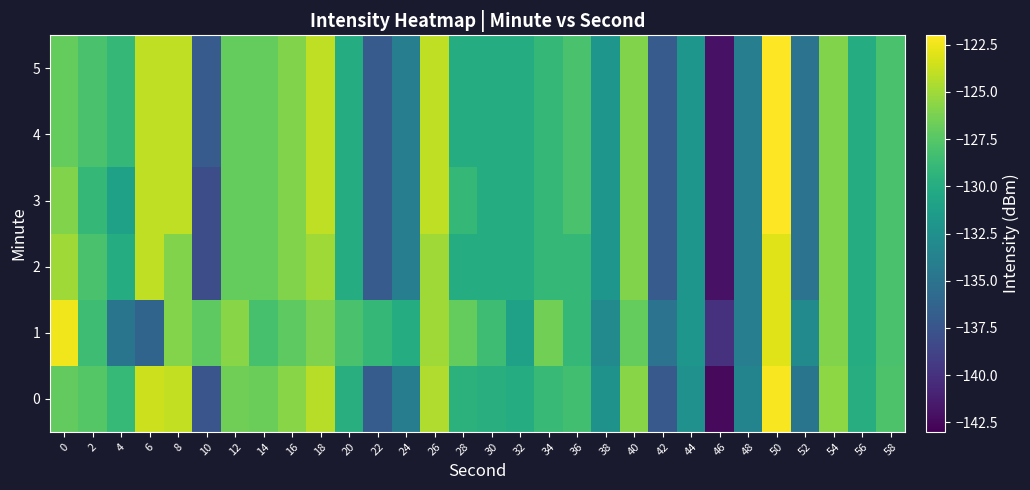

Which label corresponds to the smallest value in the chart?

46